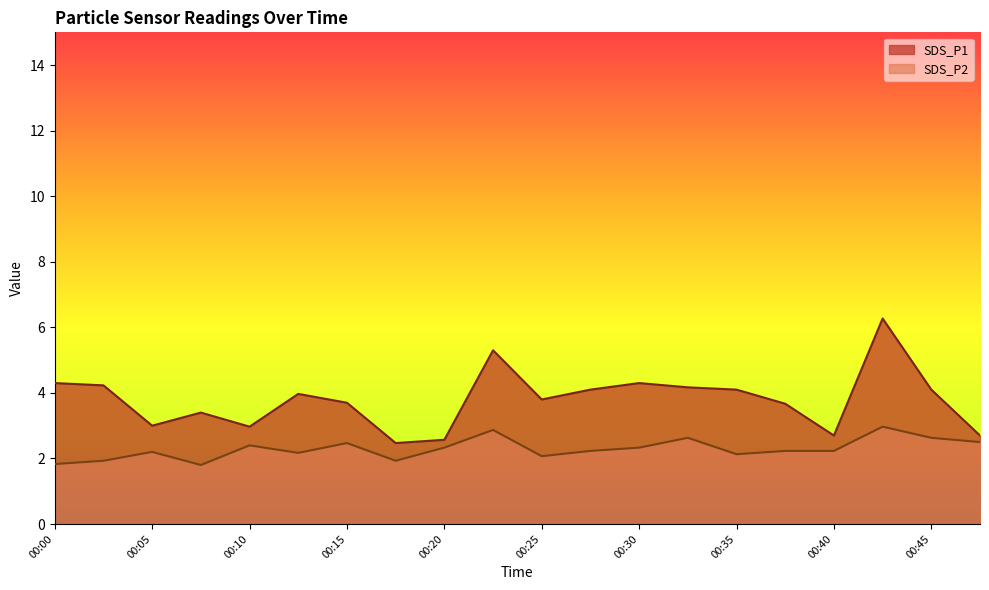

What is the difference between the maximum and minimum values in the SDS_P2 series?

1.2